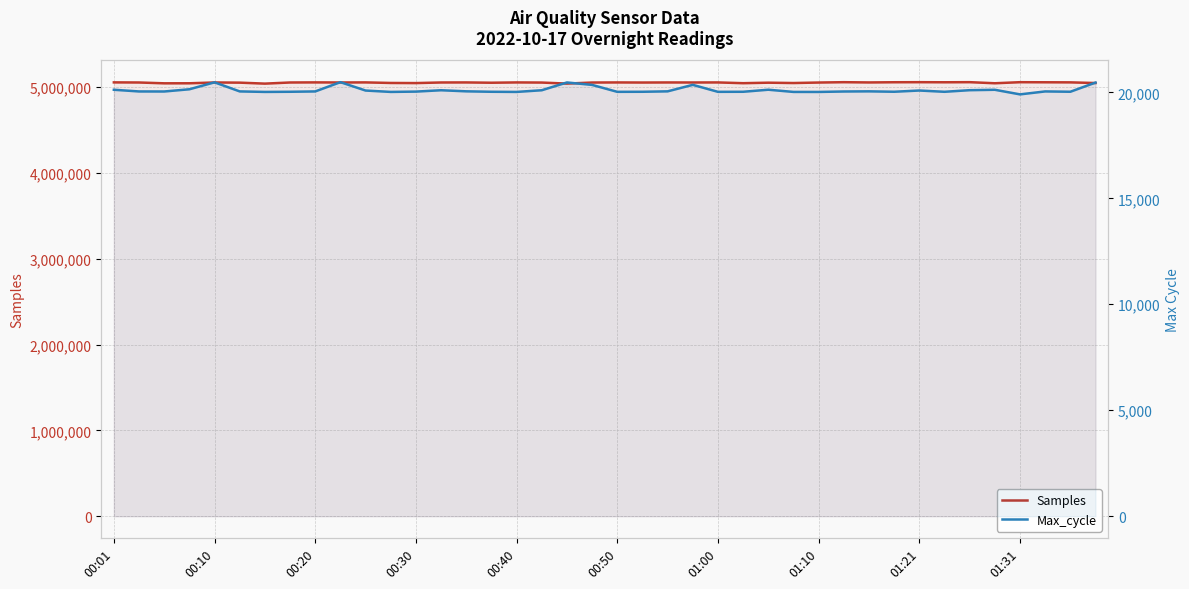

At which category is the sum across all series the highest?

34